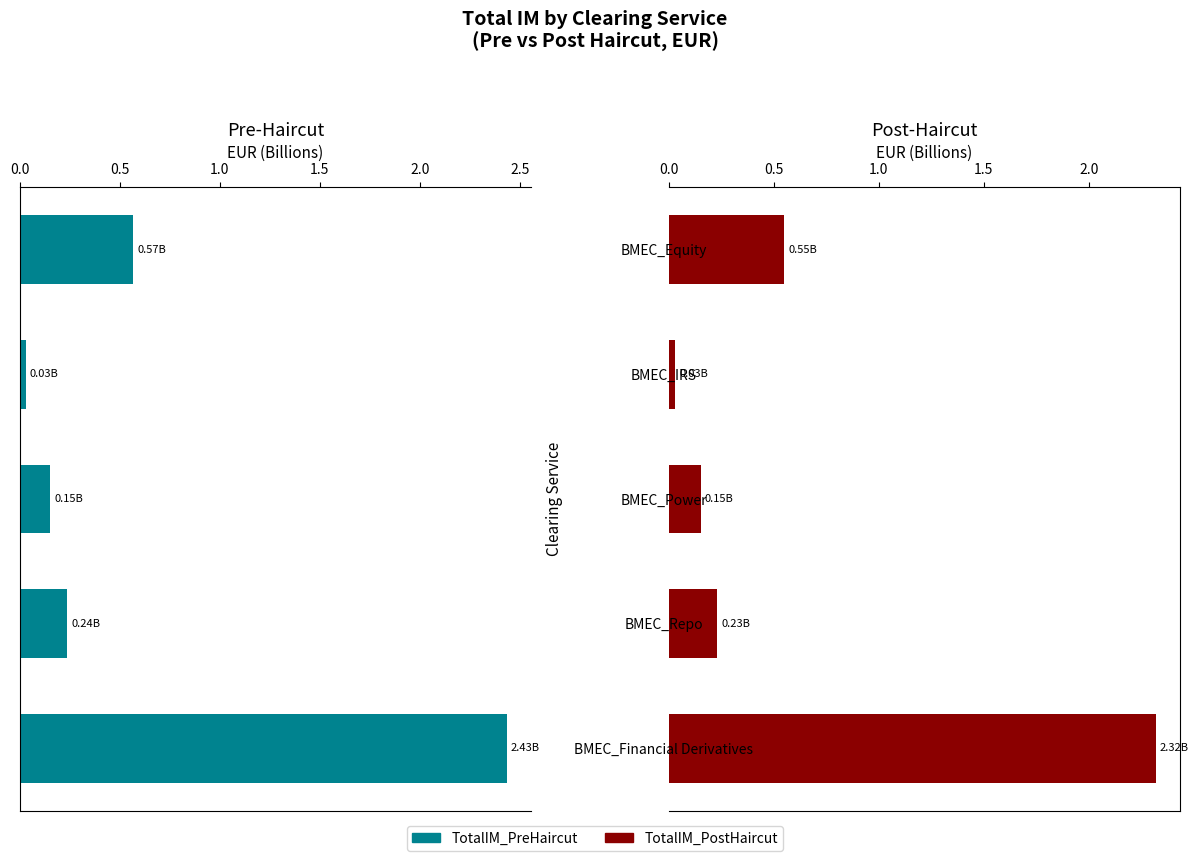

What is the difference between the maximum and minimum values in the TotalIM_PreHaircut series?

2.4